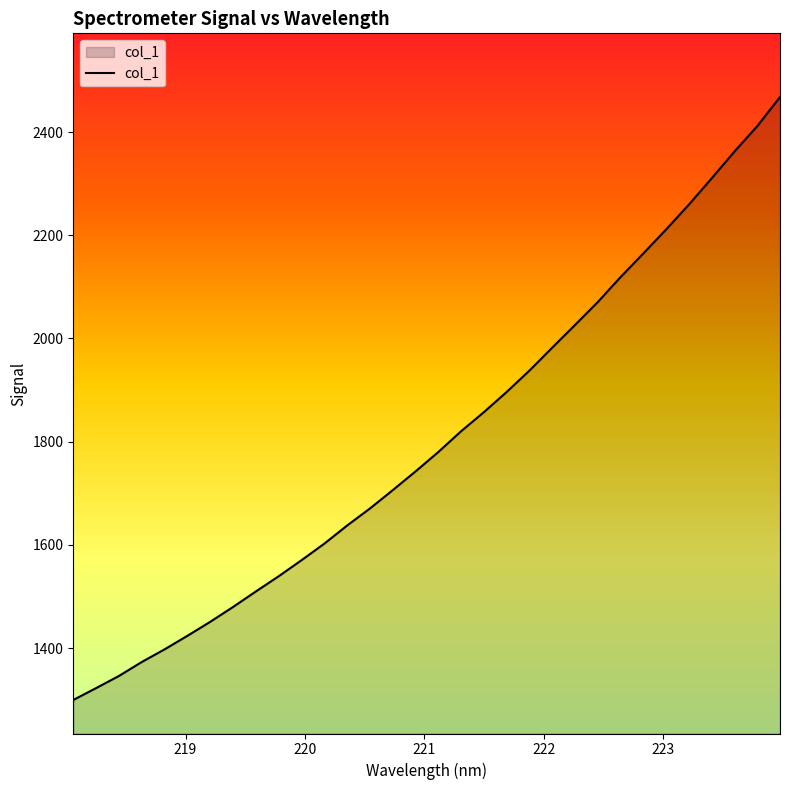

What is the difference between the maximum and minimum values?

1168.4